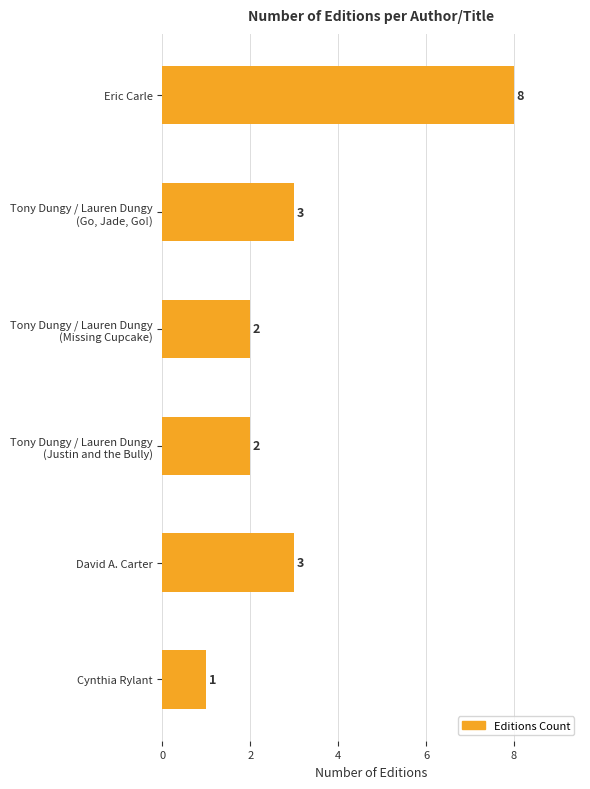

Are the bars grouped side by side (vs. stacked)?

No